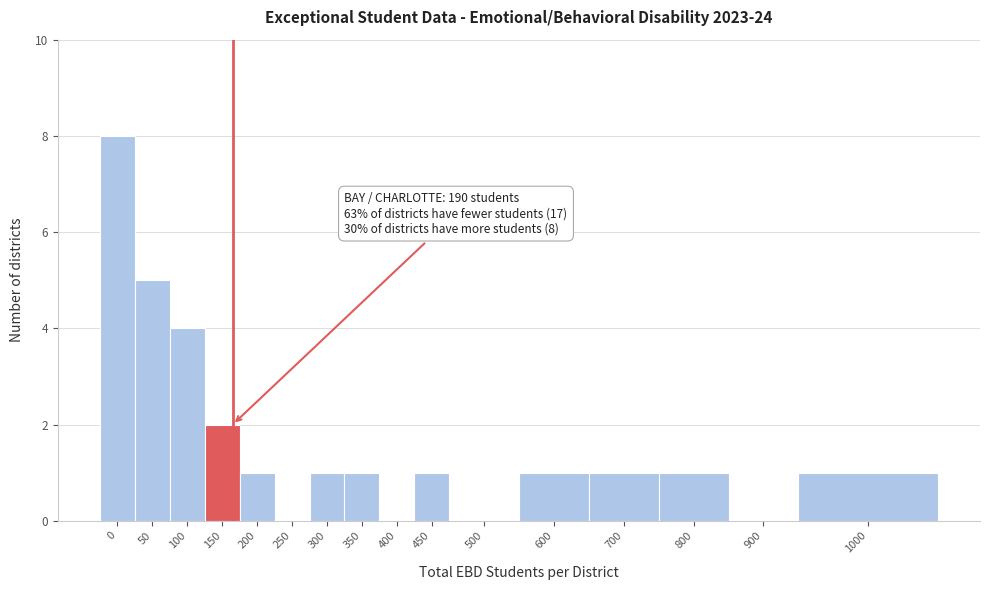

Reading left to right, transcribe all the data shown in this chart.

0=8	50=5	100=4	150=2	200=1	250=0	300=1	350=1	400=0	450=1	500=0	600=1	700=1	800=1	900=0	1000=1